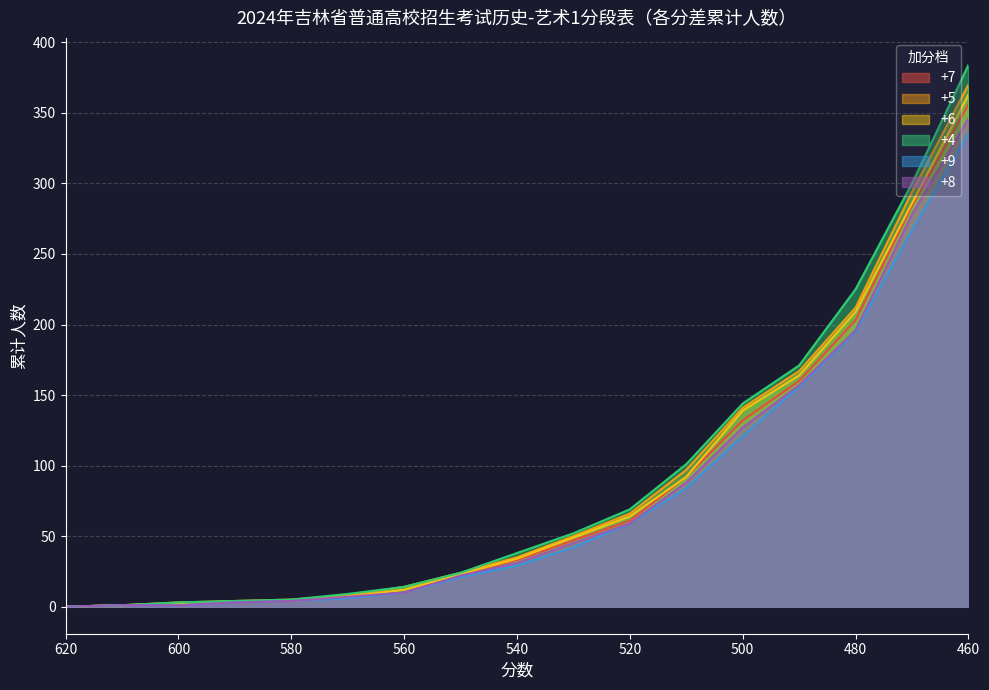

What is the difference between the highest and lowest values at 470?

33